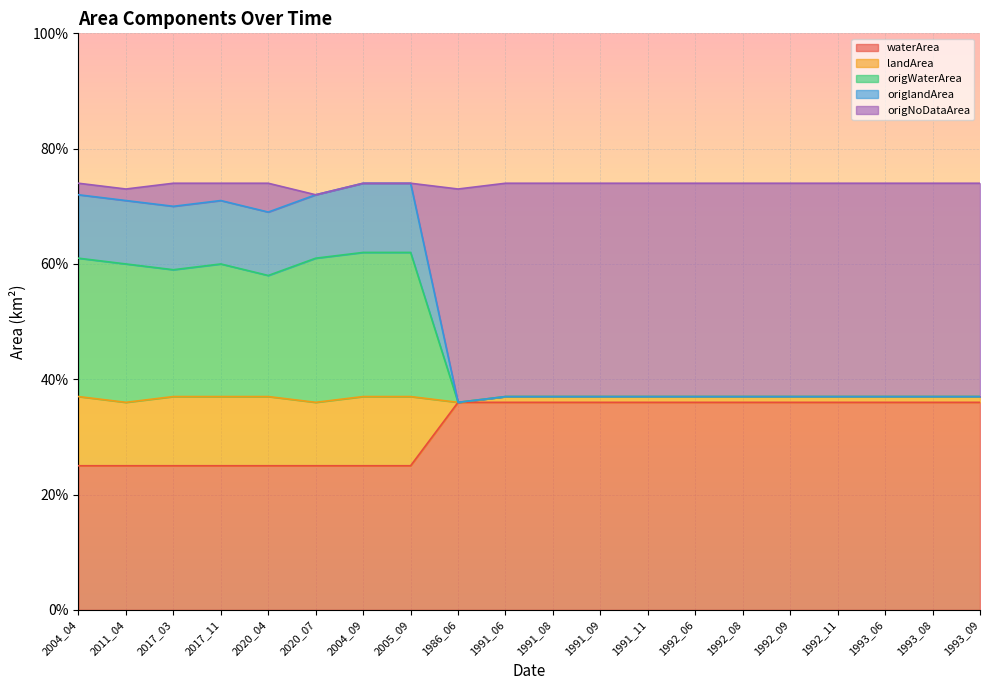

What is the label of the 12th point from the left?

1991_09